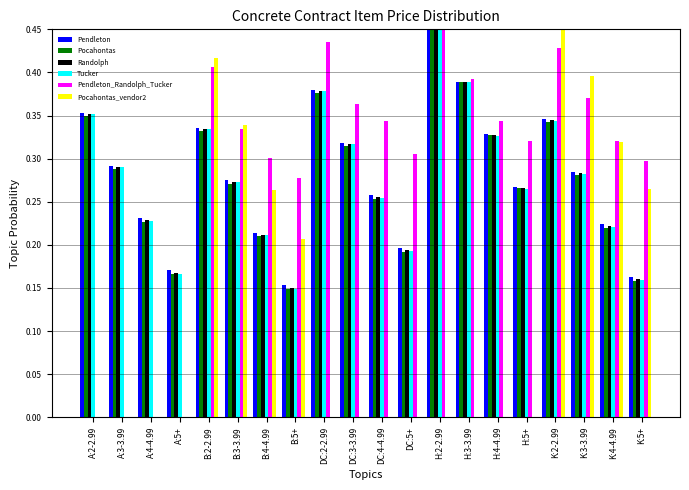

Count the Pocahontas_vendor2 values in the range 0 to 1.

20